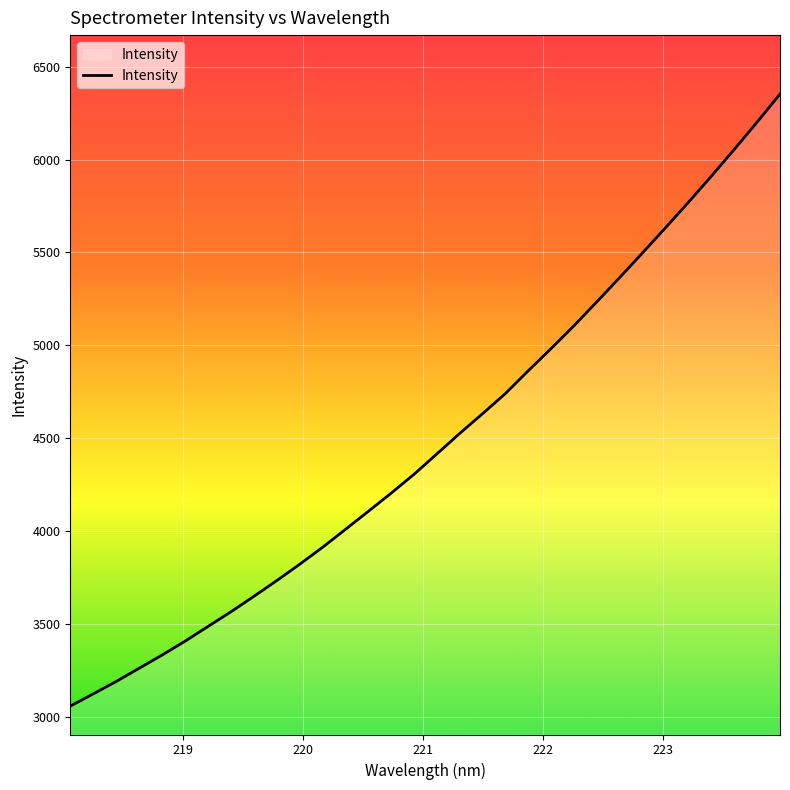

What is the smallest value displayed?

3057.2